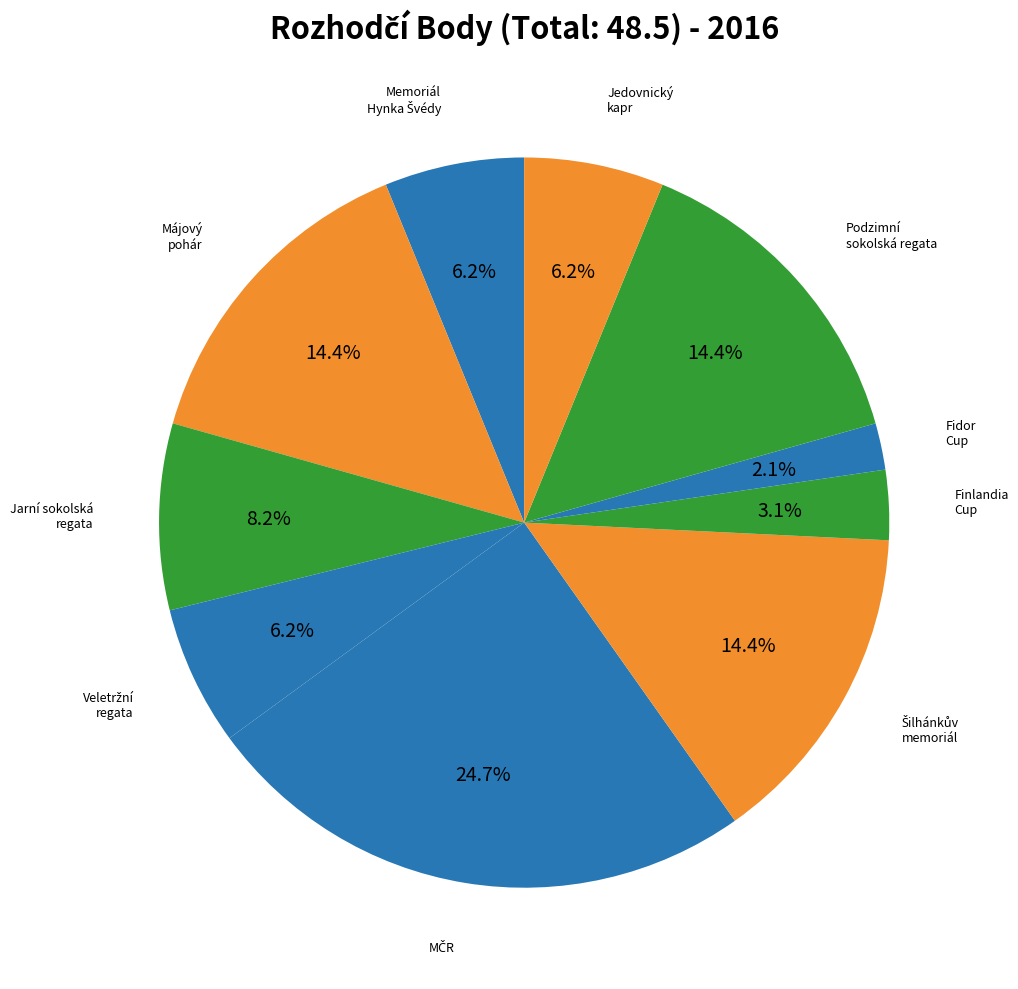

To the nearest percent, what is the difference between the largest and smallest slice percentages?

23%